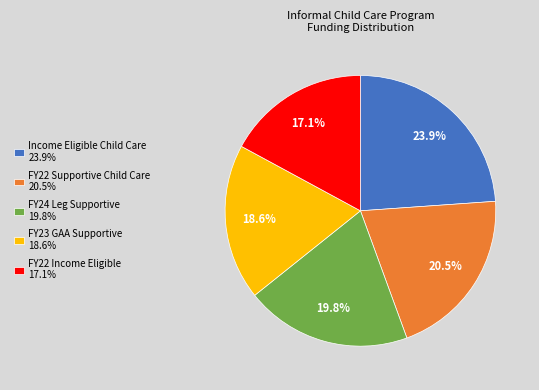

Is there any slice that represents more than half of the pie?

No